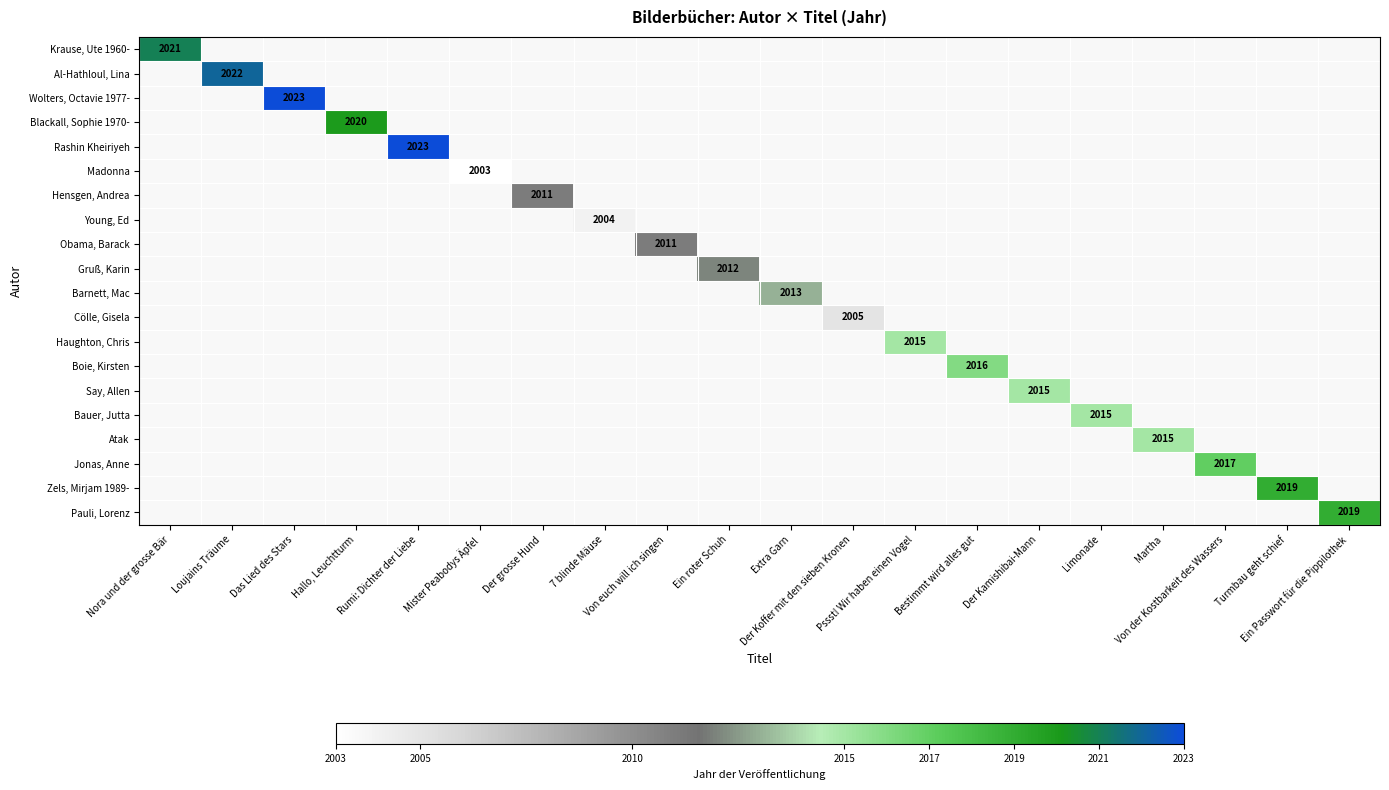

Is the value of Barnett, Mac at Pssst! Wir haben einen Vogel greater than the value of Boie, Kirsten at Bestimmt wird alles gut?

No